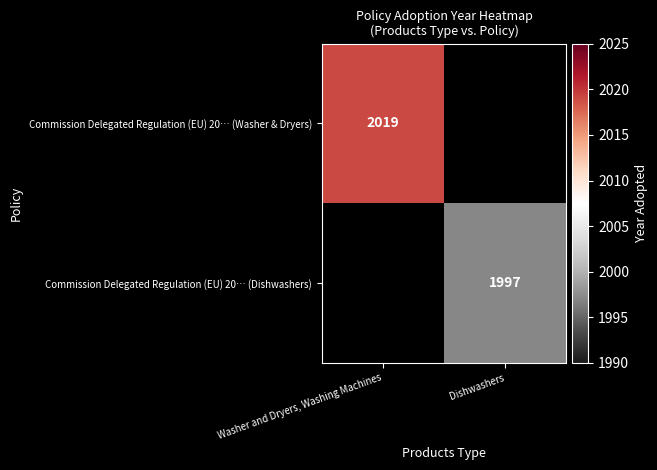

Is it true that Commission Delegated Regulation (EU) 20… (Washer & Dryers) equals 3213 at Washer and Dryers, Washing Machines?

False